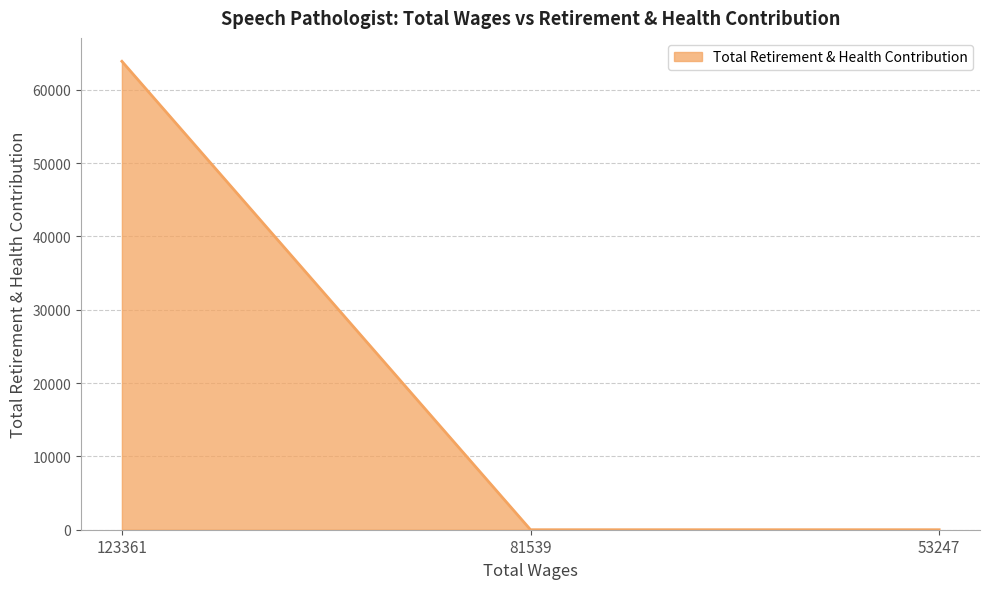

Which category has the highest value across all series?

123361